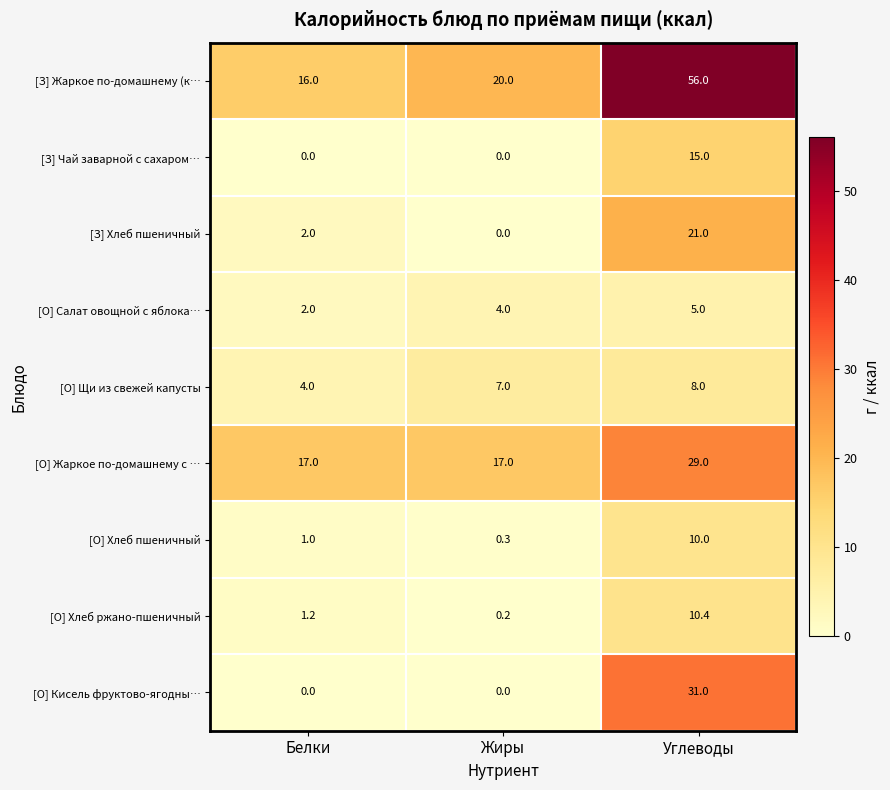

Rank the series at Углеводы from lowest to highest value.

[О] Салат овощной с яблока…, [О] Щи из свежей капусты, [О] Хлеб пшеничный, [О] Хлеб ржано-пшеничный, [З] Чай заварной с сахаром…, [З] Хлеб пшеничный, [О] Жаркое по-домашнему с …, [О] Кисель фруктово-ягодны…, [З] Жаркое по-домашнему (к…